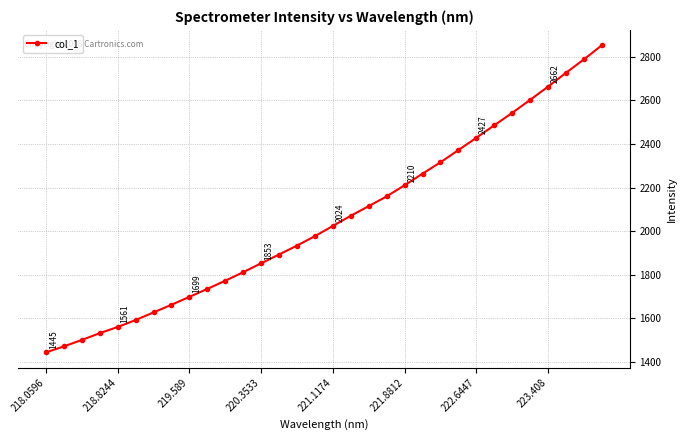

What is the sum of all values?

65681.5